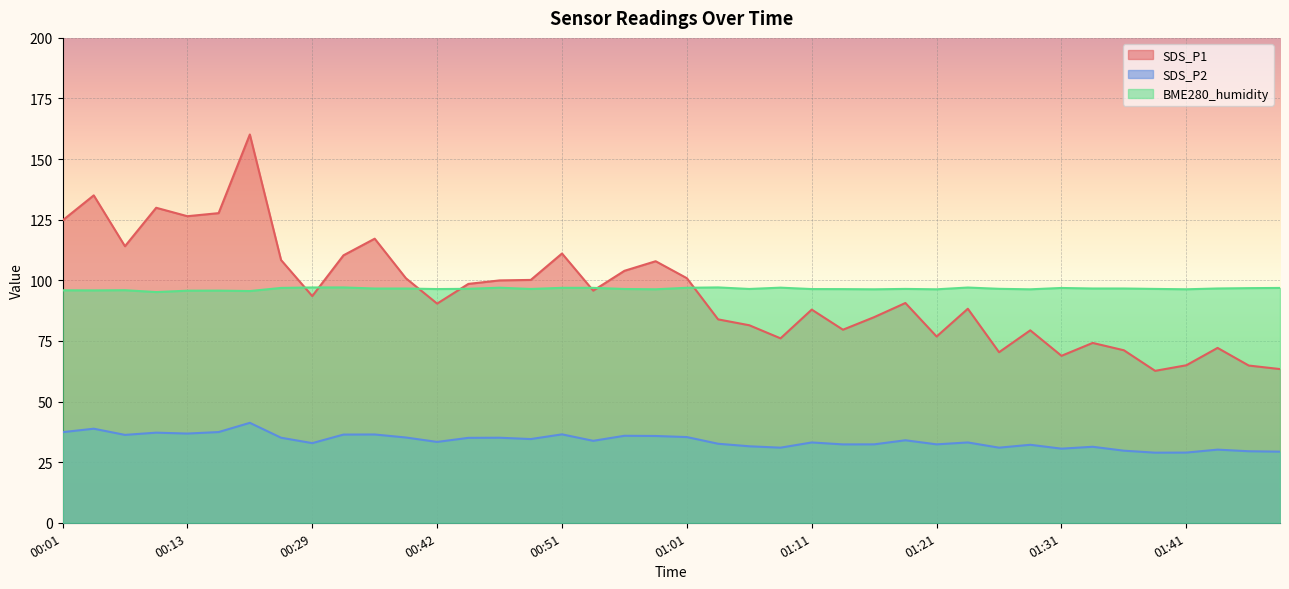

What is the average value of the SDS_P2 series?

33.8